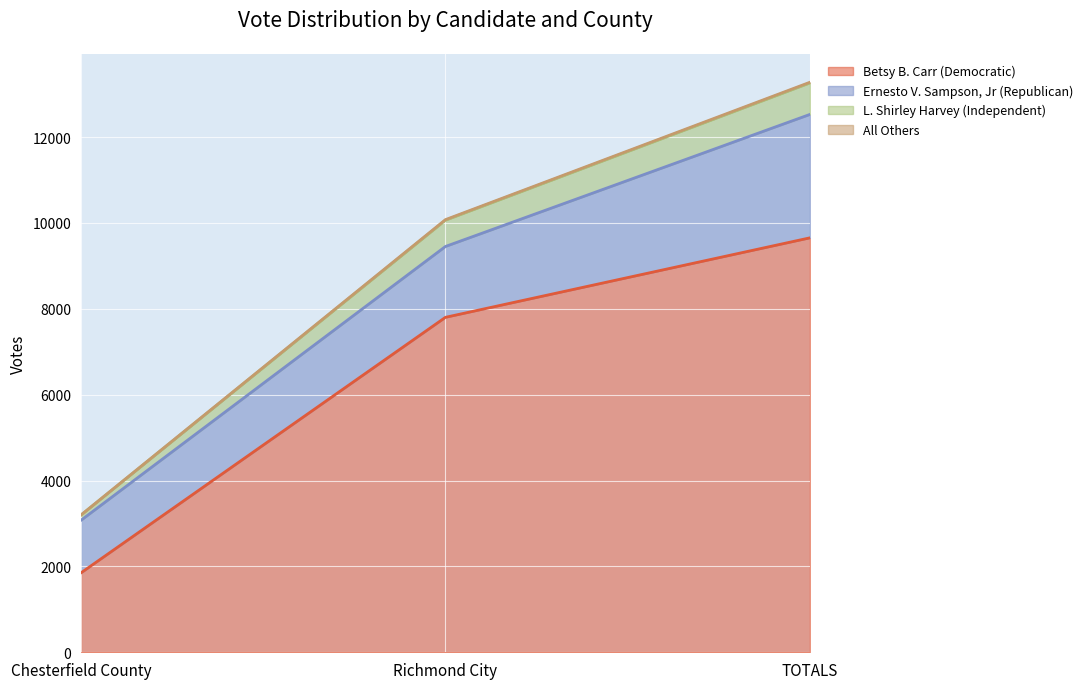

What is the minimum value shown in the chart?

1851